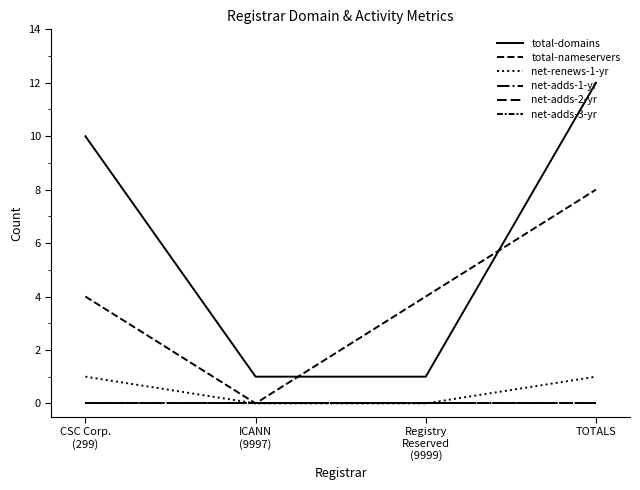

True or false: net-renews-1-yr and net-adds-3-yr intersect in this chart.

False